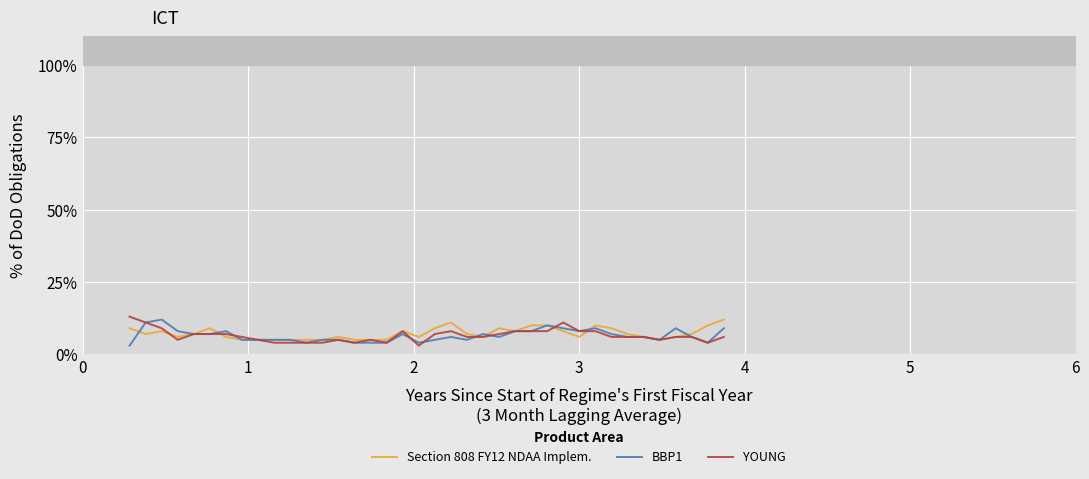

What is the value of the Section 808 FY12 NDAA Implem. point at the 36th from the left?

0.1